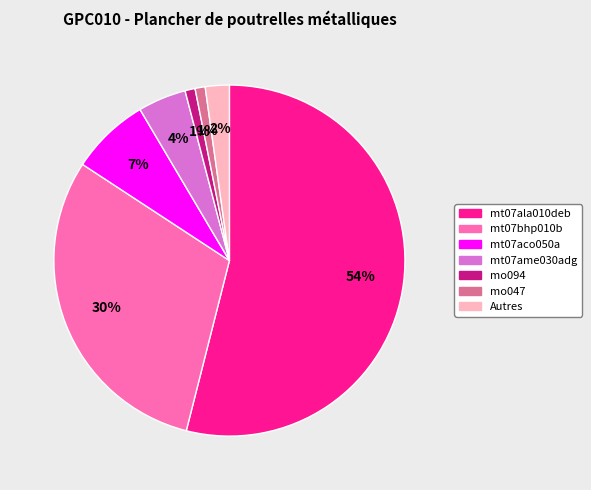

Which category accounts for the majority?

mt07ala010deb